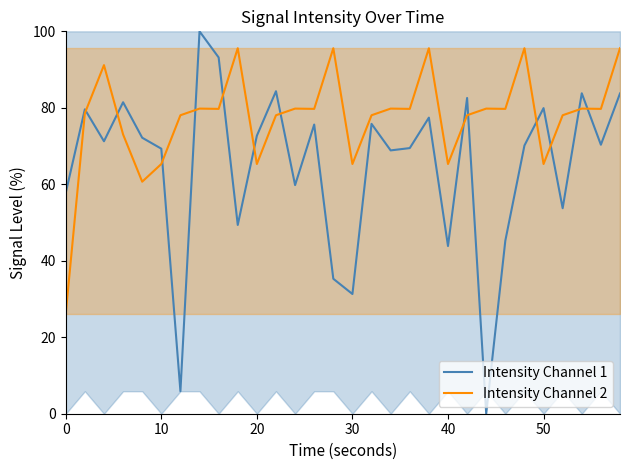

What is the difference between the maximum and minimum values in the Intensity Channel 1 series?

100.0